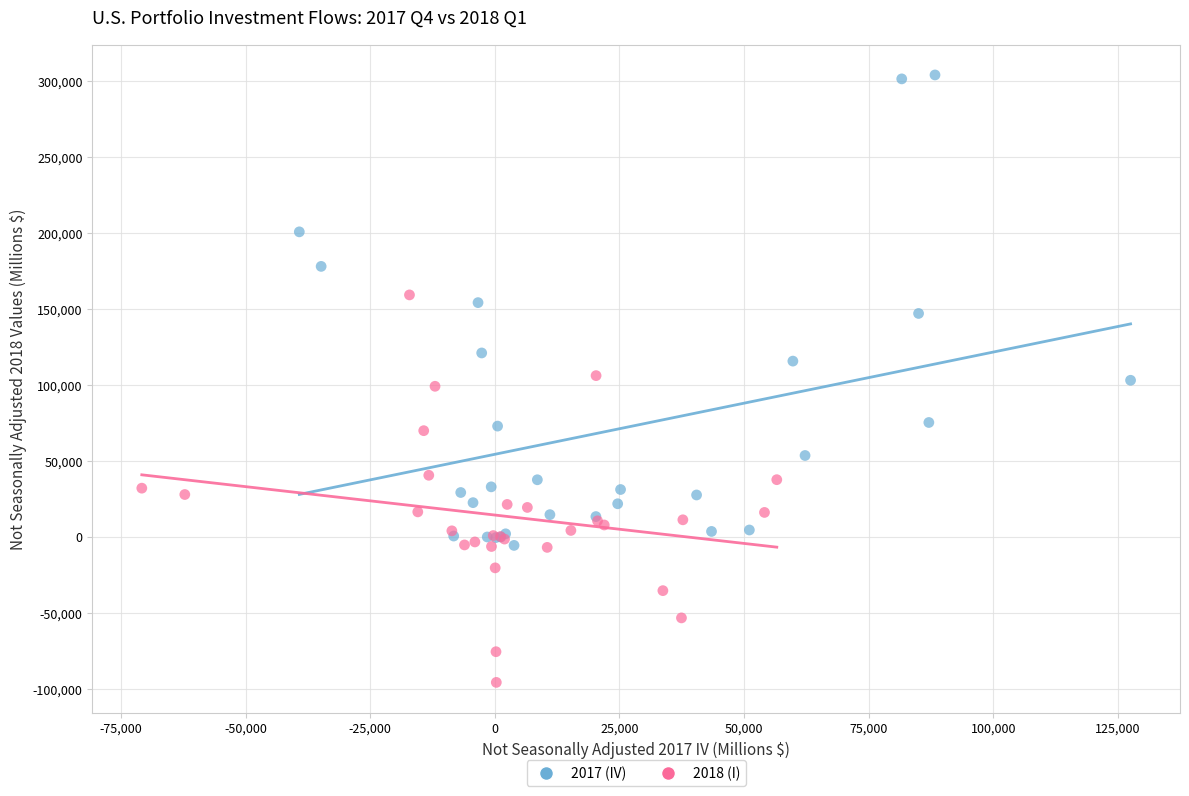

Which series reaches the maximum Y coordinate?

2017 (IV)